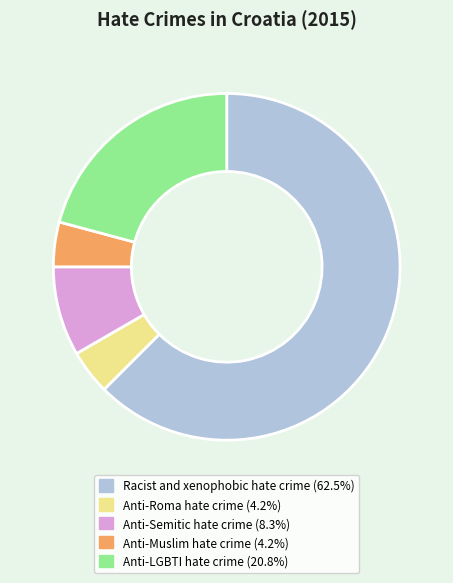

What is the majority slice?

Racist and xenophobic hate crime